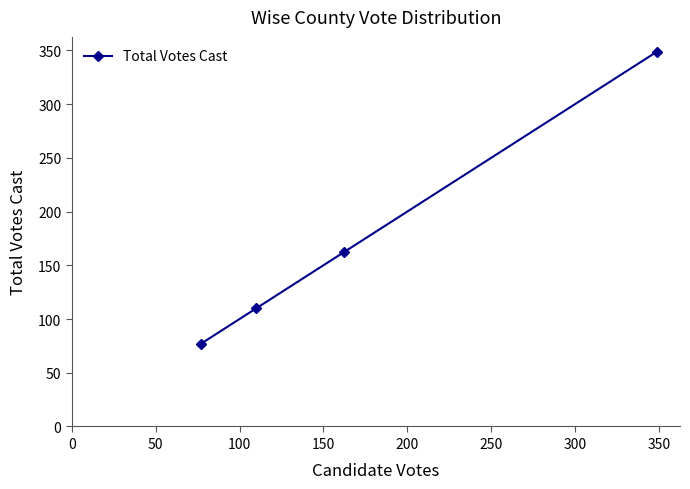

How many values are below 162?

2